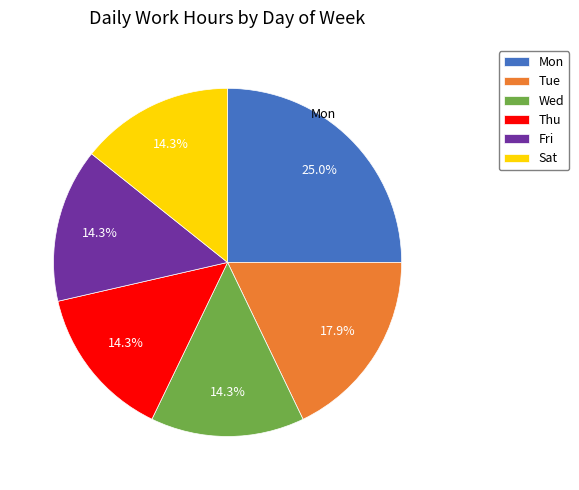

What percentage is NOT represented by Mon?

75.0%